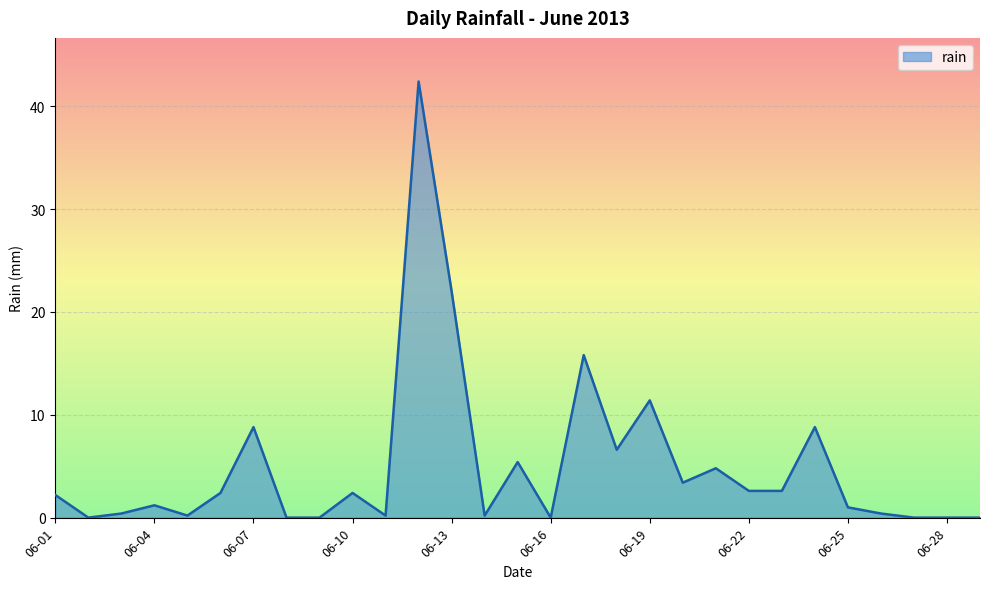

What is the greatest value displayed?

42.4